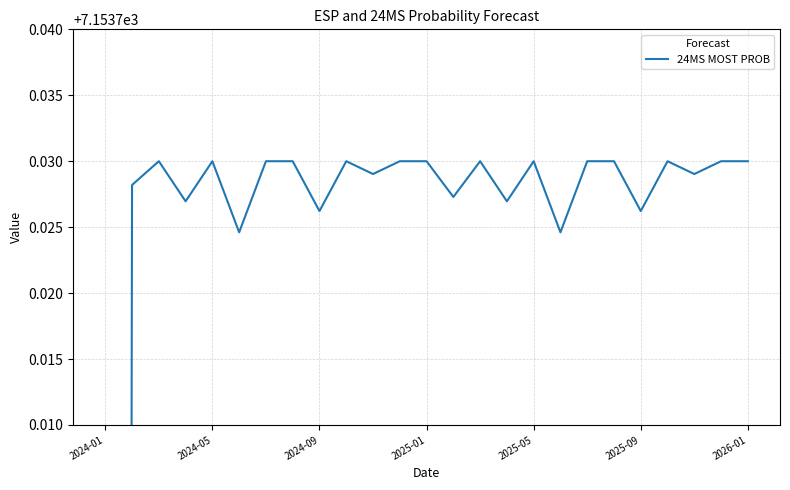

Does the chart have visible grid lines?

Yes